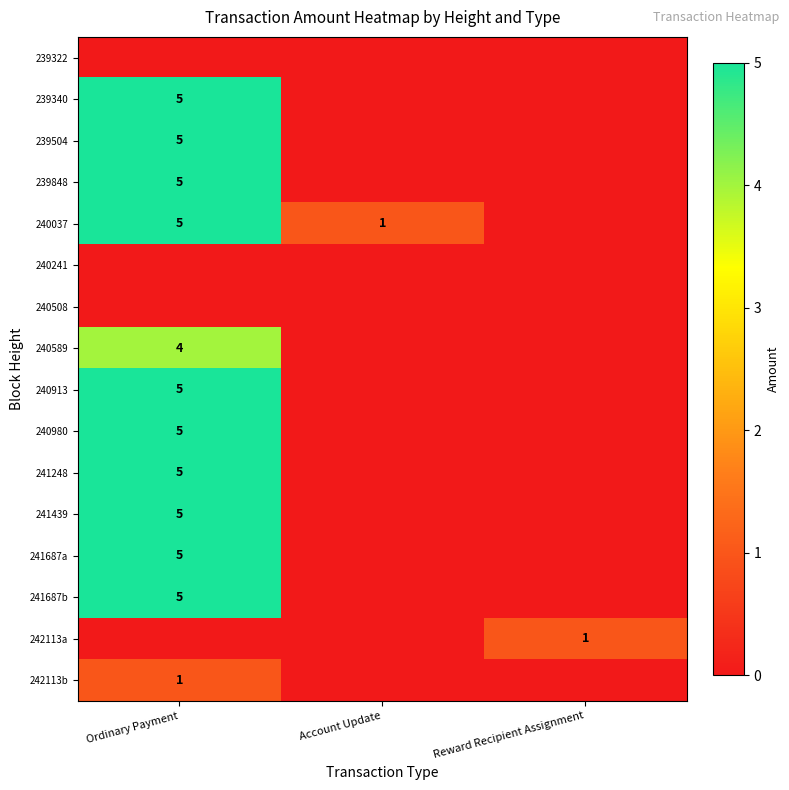

True or false: 242113a has a value of 0 at Reward Recipient Assignment.

False